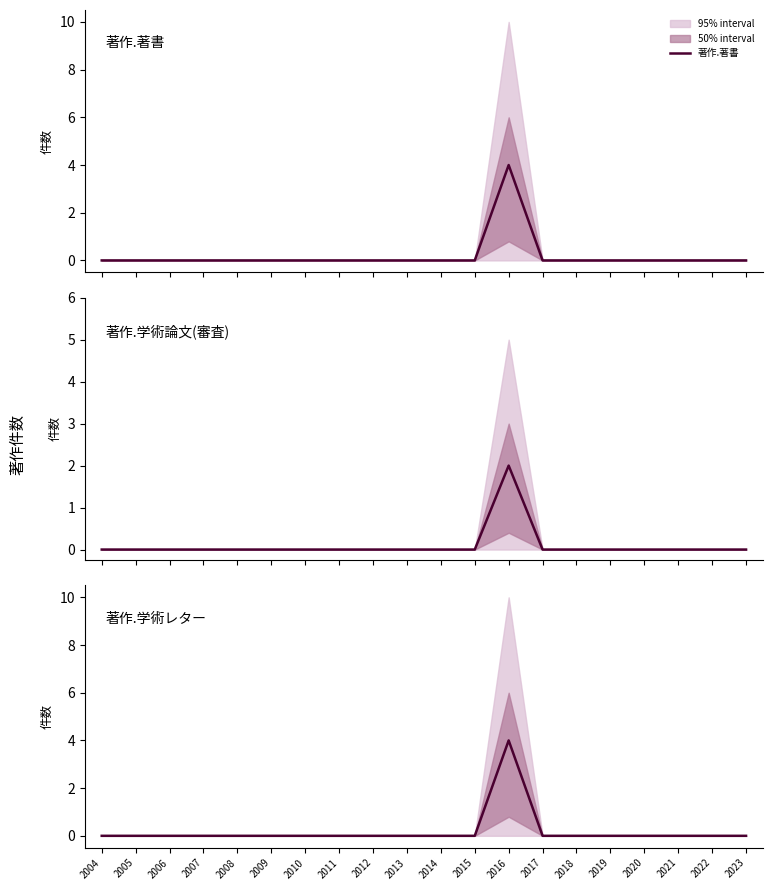

What is the maximum value shown in the chart?

4